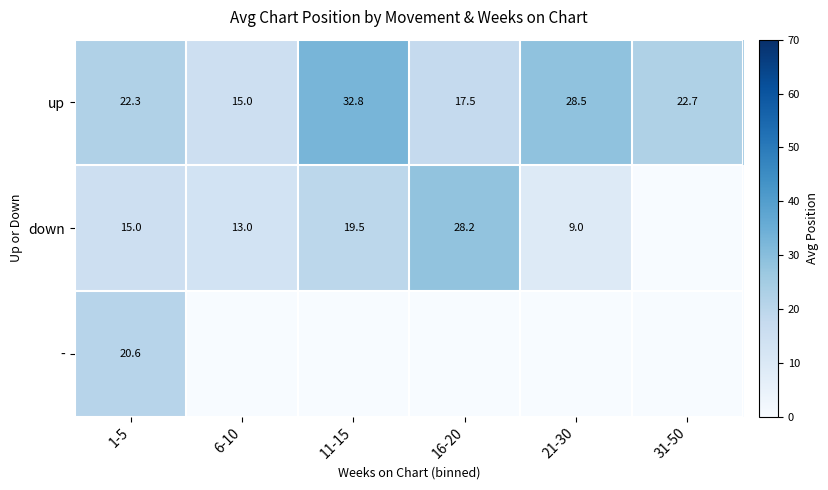

At which category does the chart reach its minimum across all series?

31-50